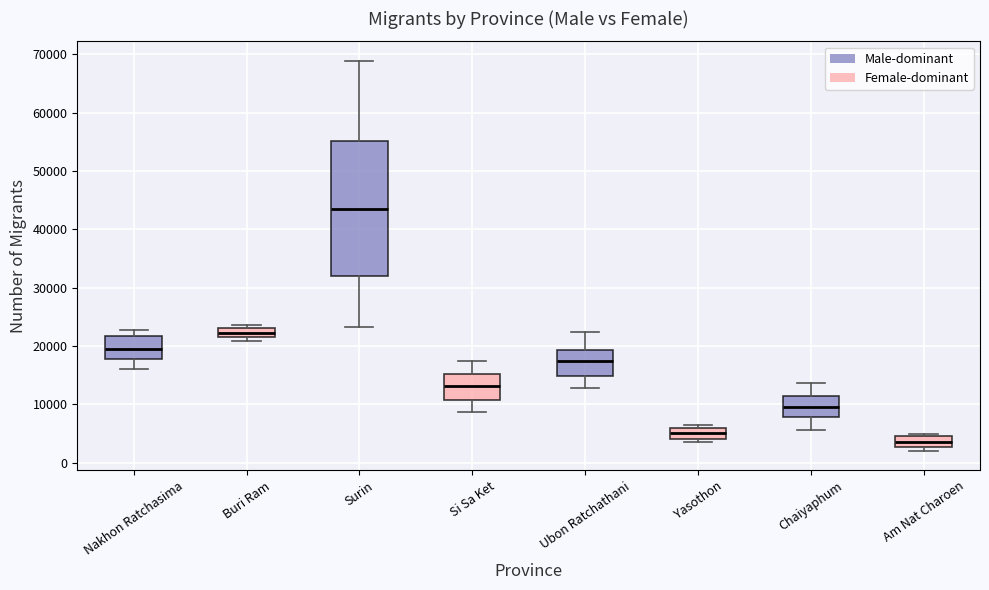

Where does the lower whisker of the box for Nakhon Ratchasima end on the y-axis? The values are not printed on the chart, so give them approximately, as read against the axis.

16000